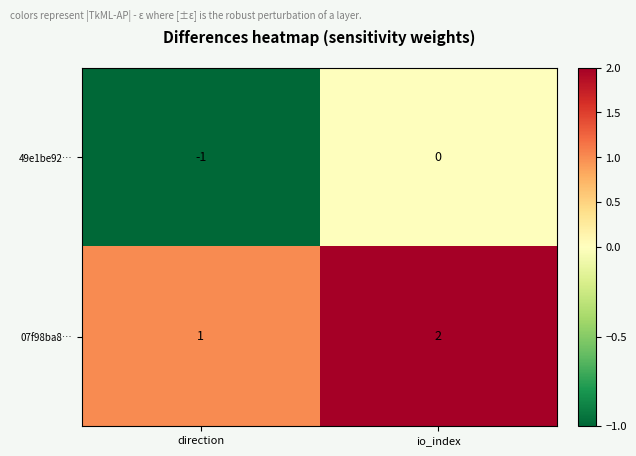

What is the sum of all 07f98ba8… values?

3